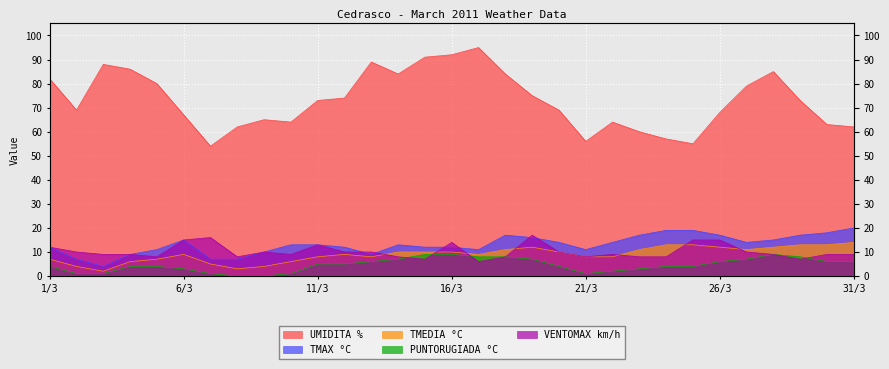

The UMIDITA % series shows 30 at 23/3. True or false?

False